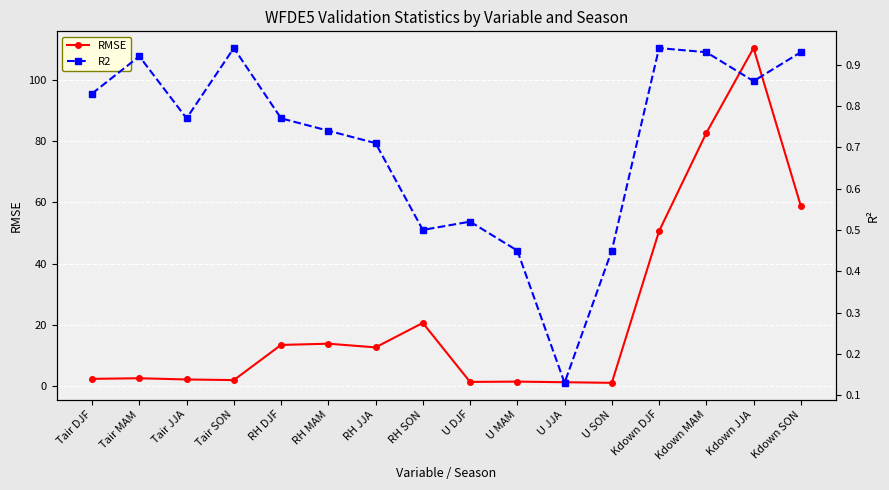

At U MAM, list the series in order from largest to smallest.

RMSE, R2